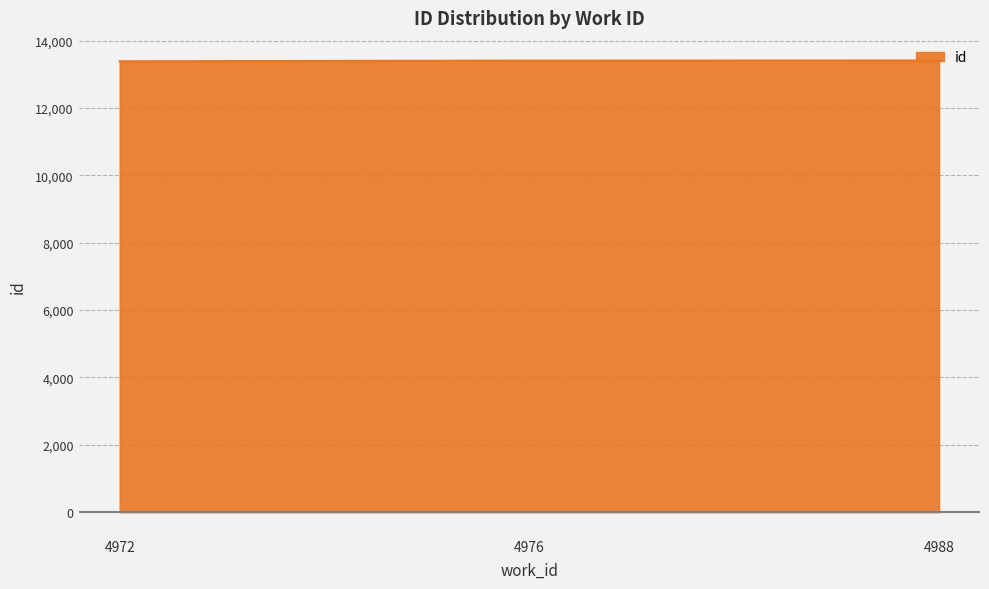

What is the maximum value shown in the chart?

13408